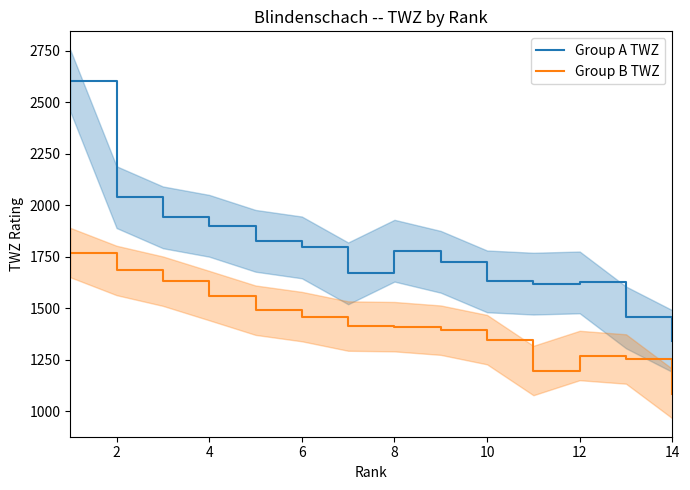

True or false: Group B TWZ and Group A TWZ cross at least once.

False